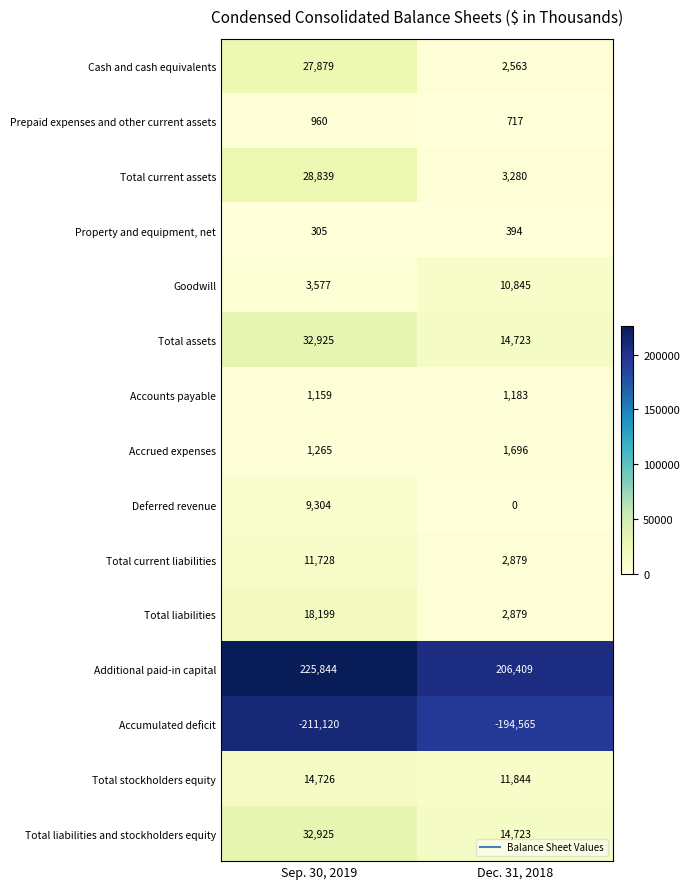

Reading right to left, list all the values displayed in this chart.

Cash and cash equivalents: 2563	27879
Prepaid expenses and other current assets: 717	960
Total current assets: 3280	28839
Property and equipment, net: 394	305
Goodwill: 10845	3577
Total assets: 14723	32925
Accounts payable: 1183	1159
Accrued expenses: 1696	1265
Deferred revenue: 0	9304
Total current liabilities: 2879	11728
Total liabilities: 2879	18199
Additional paid-in capital: 206409	225844
Accumulated deficit: -194565	-211120
Total stockholders equity: 11844	14726
Total liabilities and stockholders equity: 14723	32925